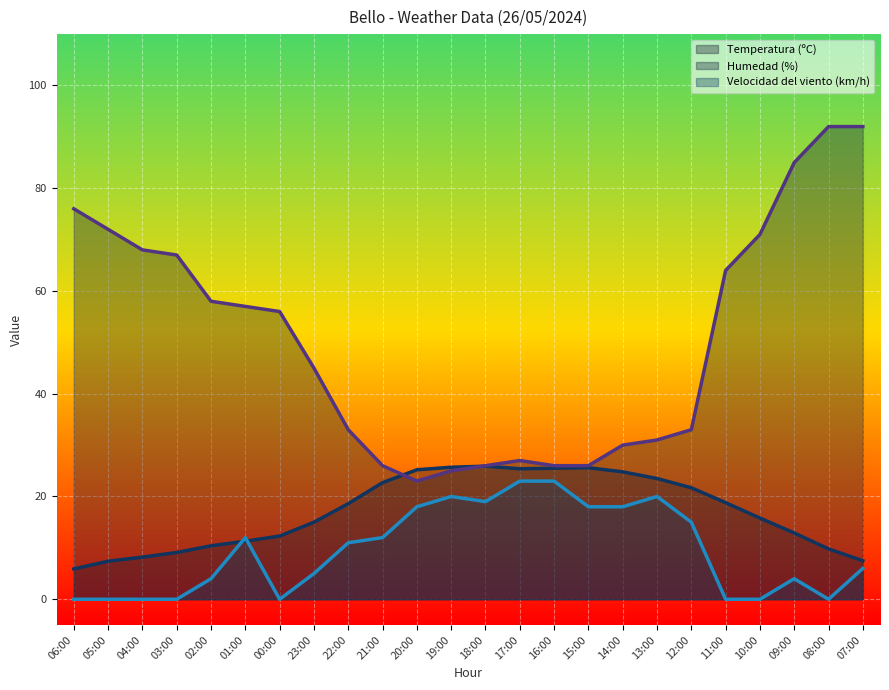

Reading left to right, list all the values displayed in this chart.

Temperatura (ºC): 5.9	7.4	8.2	9.1	10.4	11.3	12.3	15.0	18.6	22.7	25.2	25.7	25.9	25.4	25.5	25.6	24.8	23.5	21.7	18.8	15.8	12.9	9.8	7.5
Humedad (%): 76.0	72.0	68.0	67.0	58.0	57.0	56.0	45.0	33.0	26.0	23.0	25.0	26.0	27.0	26.0	26.0	30.0	31.0	33.0	64.0	71.0	85.0	92.0	92.0
Velocidad del viento (km/h): 0.0	0.0	0.0	0.0	4.0	12.0	0.0	5.0	11.0	12.0	18.0	20.0	19.0	23.0	23.0	18.0	18.0	20.0	15.0	0.0	0.0	4.0	0.0	6.0